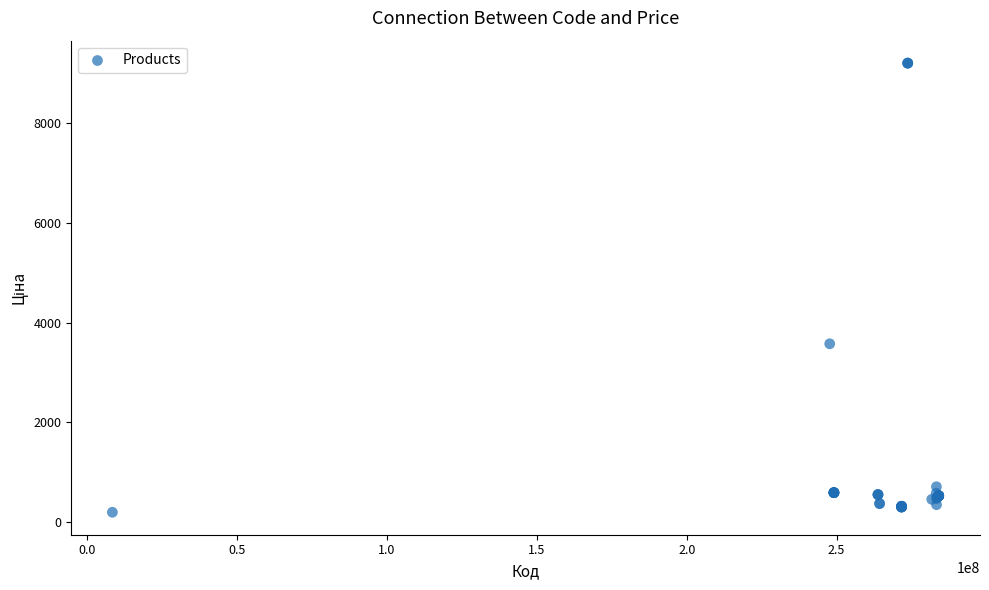

What Y value in the scatter plot is closest to 4697?

3573.6